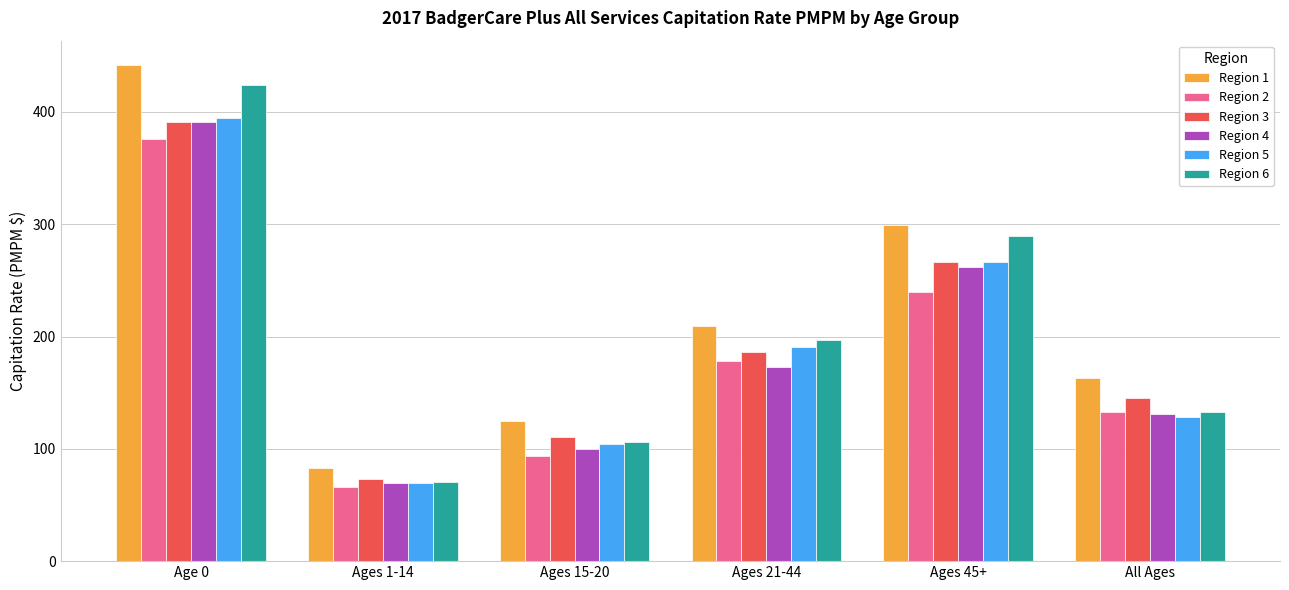

Which label corresponds to the largest value in the chart?

Age 0